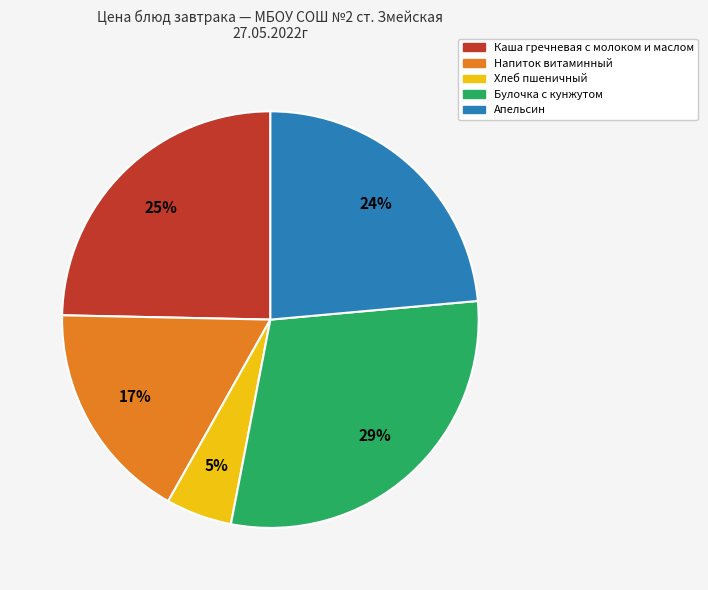

Do Каша гречневая с молоком и маслом and Хлеб пшеничный together represent more than half of the pie?

No